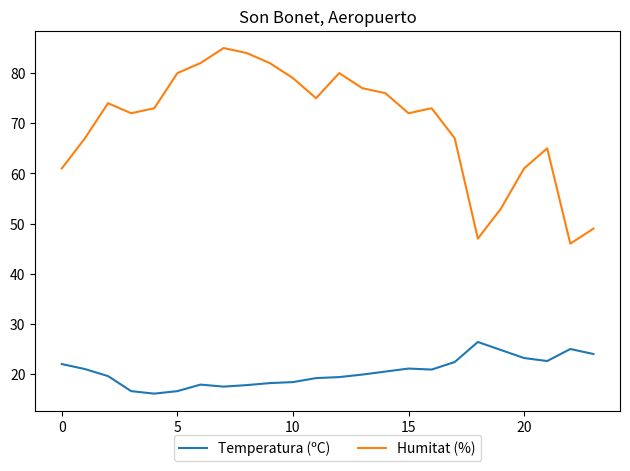

List the series in order of their overall mean, lowest first.

Temperatura (ºC), Humitat (%)